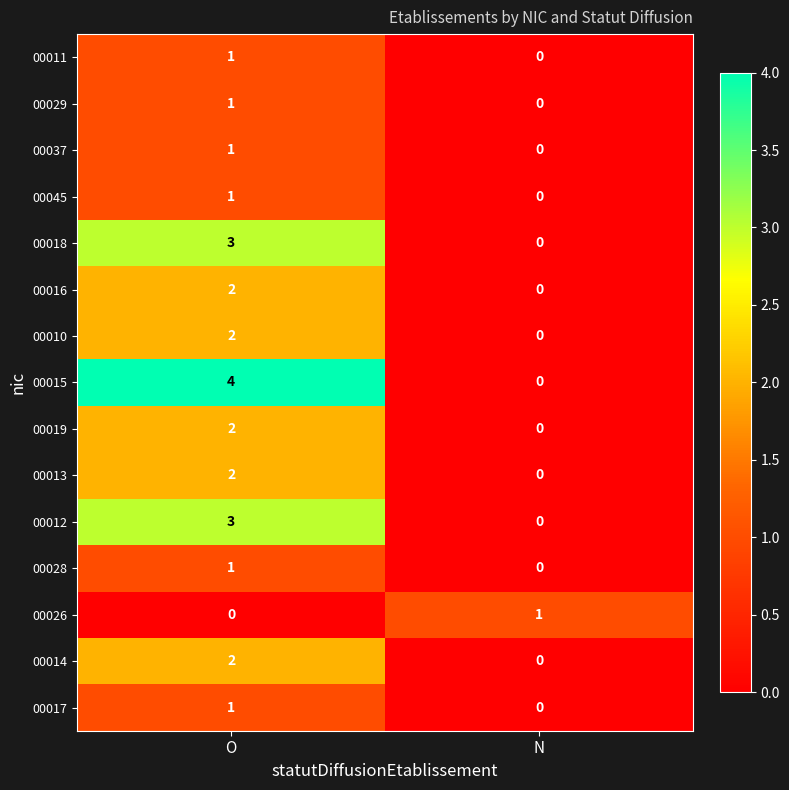

Reading left to right, extract all data points from this chart.

00011: 1	0
00029: 1	0
00037: 1	0
00045: 1	0
00018: 3	0
00016: 2	0
00010: 2	0
00015: 4	0
00019: 2	0
00013: 2	0
00012: 3	0
00028: 1	0
00026: 0	1
00014: 2	0
00017: 1	0